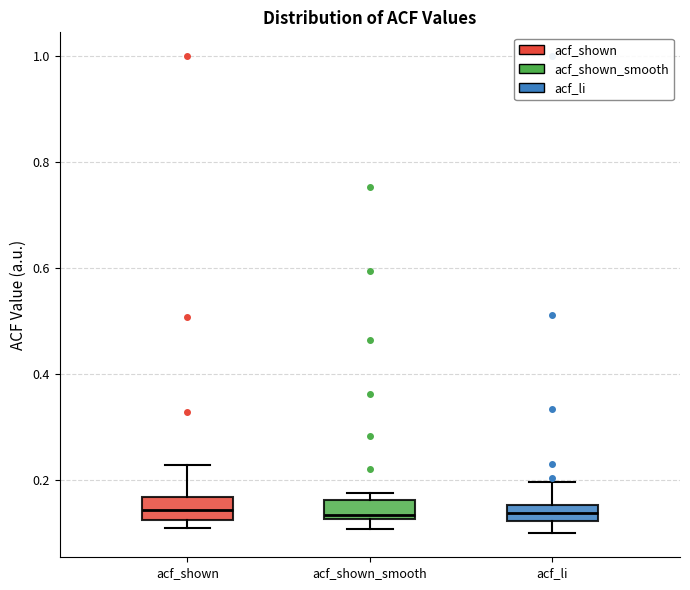

Reading left to right, transcribe this box plot: for each box, give where its median line is, the range the box spans, and where its two whiskers end, as read against the y-axis. The values are not printed on the chart, so give them approximately, as read against the axis.

acf_shown: median 0.14, box 0.12 to 0.16, whiskers 0.12 (just below the box's lower edge) to 0.22
acf_shown_smooth: median 0.14, box 0.12 to 0.16, whiskers 0.10 to 0.18
acf_li: median 0.14, box 0.12 to 0.16, whiskers 0.10 to 0.20